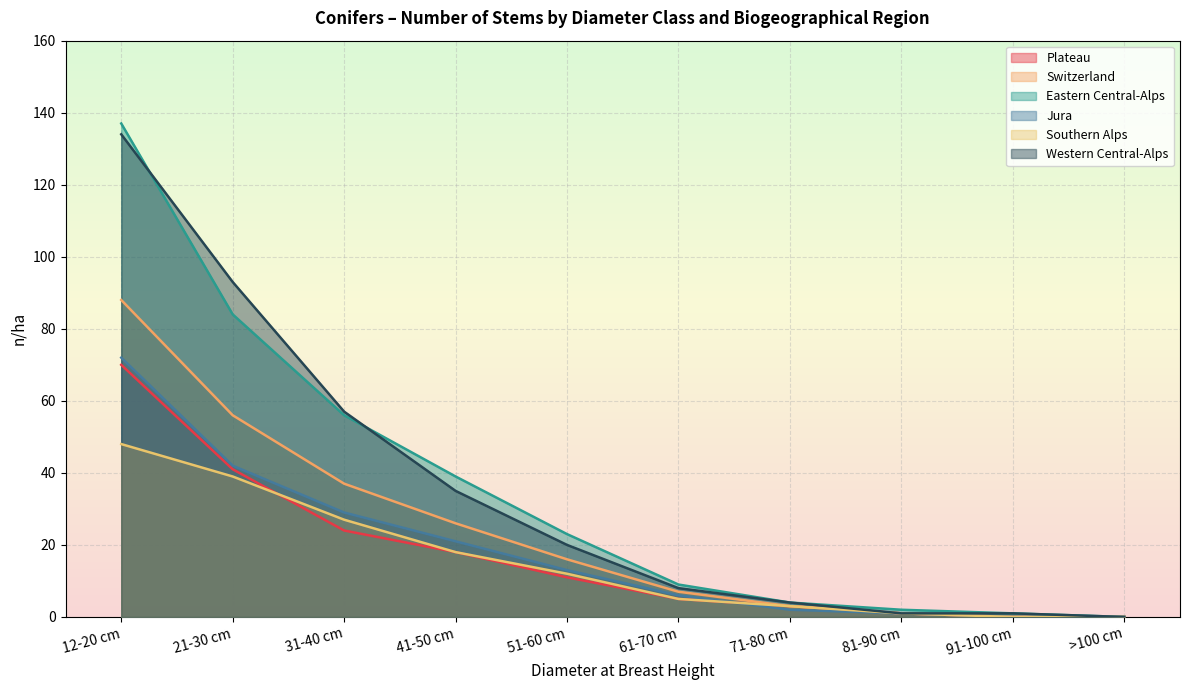

What is the greatest value displayed?

137